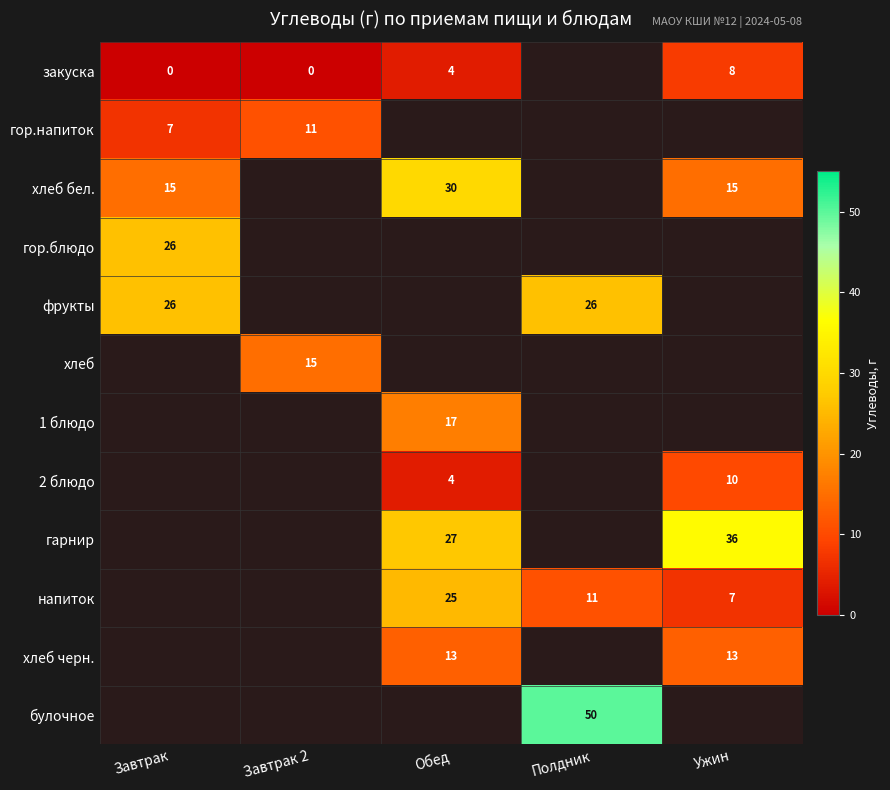

What is the spread (max minus min) of values at Обед?

26.0